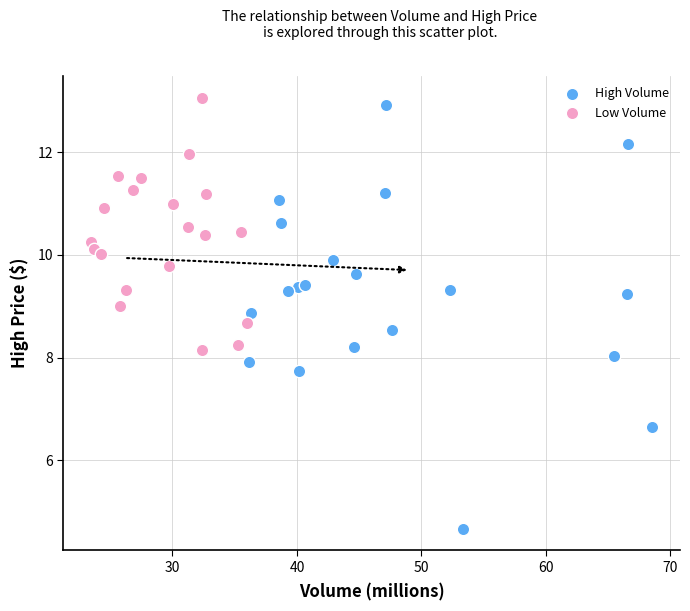

Which series has the largest Y range (max minus min)?

High Volume